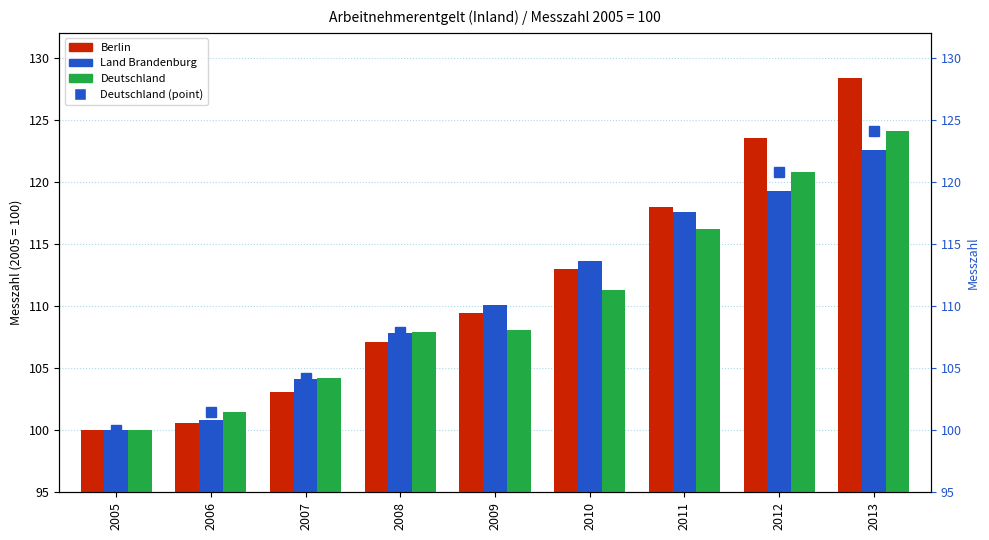

What is the value of the Land Brandenburg bar at the 8th from the left?

119.3